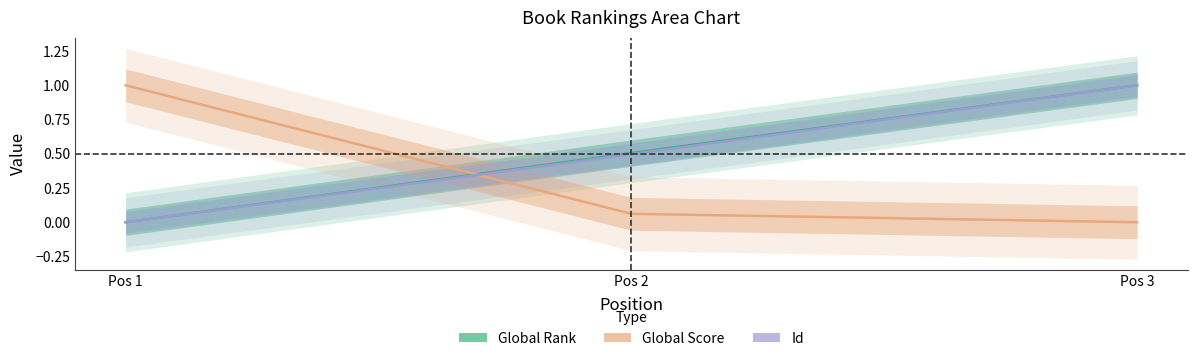

Which series has the largest total across all categories?

Global Rank